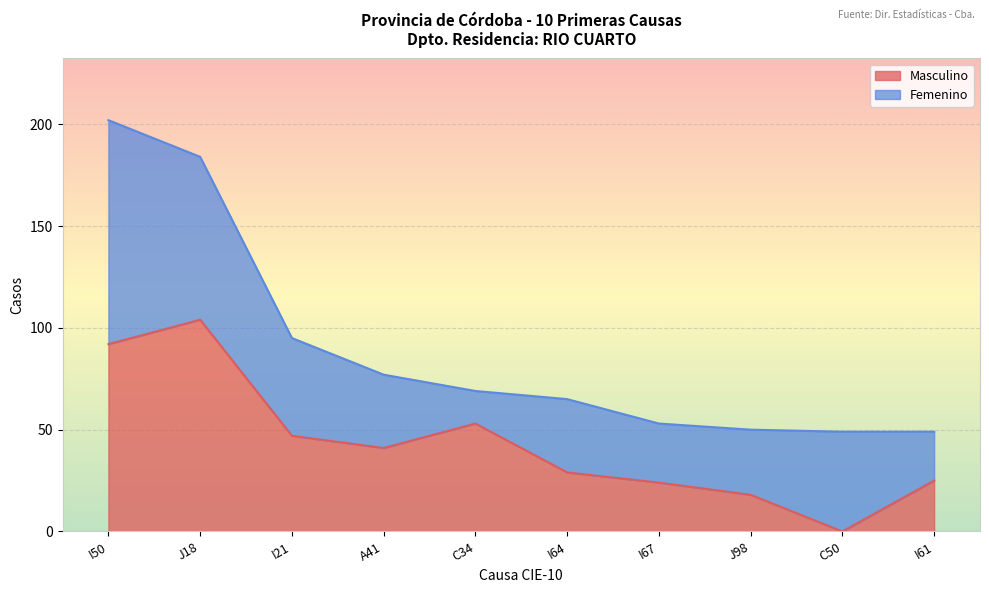

Reading left to right, extract all data points from this chart.

92	104	47	41	53	29	24	18	0	25